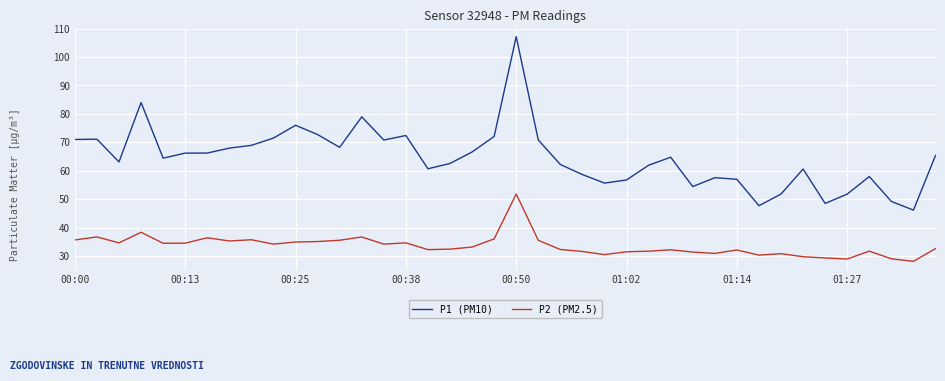

Which series has the largest range (max minus min)?

P1 (PM10)